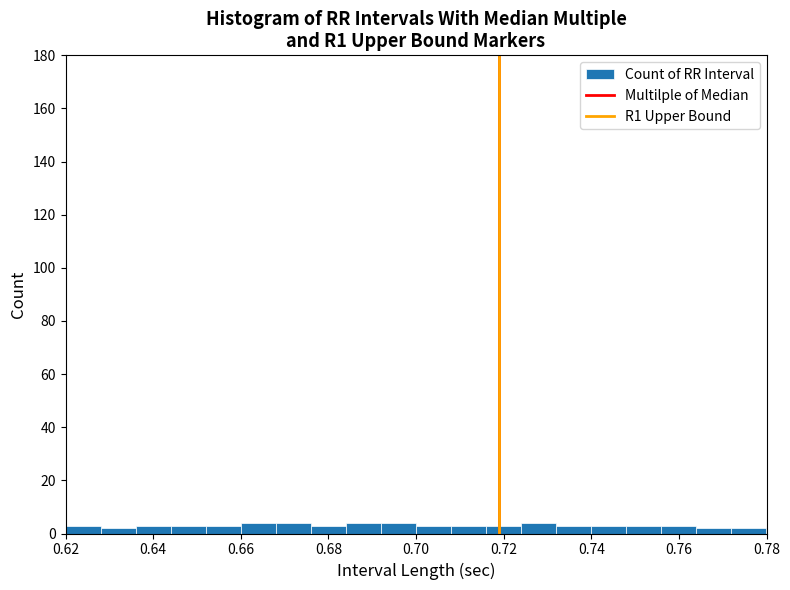

Reading left to right, list every bar in this chart as the range it spans on the x-axis followed by its height. The values are not printed on the chart, so give them approximately, as read against the axis.

0.620 to 0.628: 4
0.628 to 0.636: 2
0.636 to 0.644: 4
0.644 to 0.652: 4
0.652 to 0.660: 4
0.660 to 0.668: 4
0.668 to 0.676: 4
0.676 to 0.684: 4
0.684 to 0.692: 4
0.692 to 0.700: 4
0.700 to 0.708: 4
0.708 to 0.716: 4
0.716 to 0.724: 4
0.724 to 0.732: 4
0.732 to 0.740: 4
0.740 to 0.748: 4
0.748 to 0.756: 4
0.756 to 0.764: 4
0.764 to 0.772: 2
0.772 to 0.780: 2